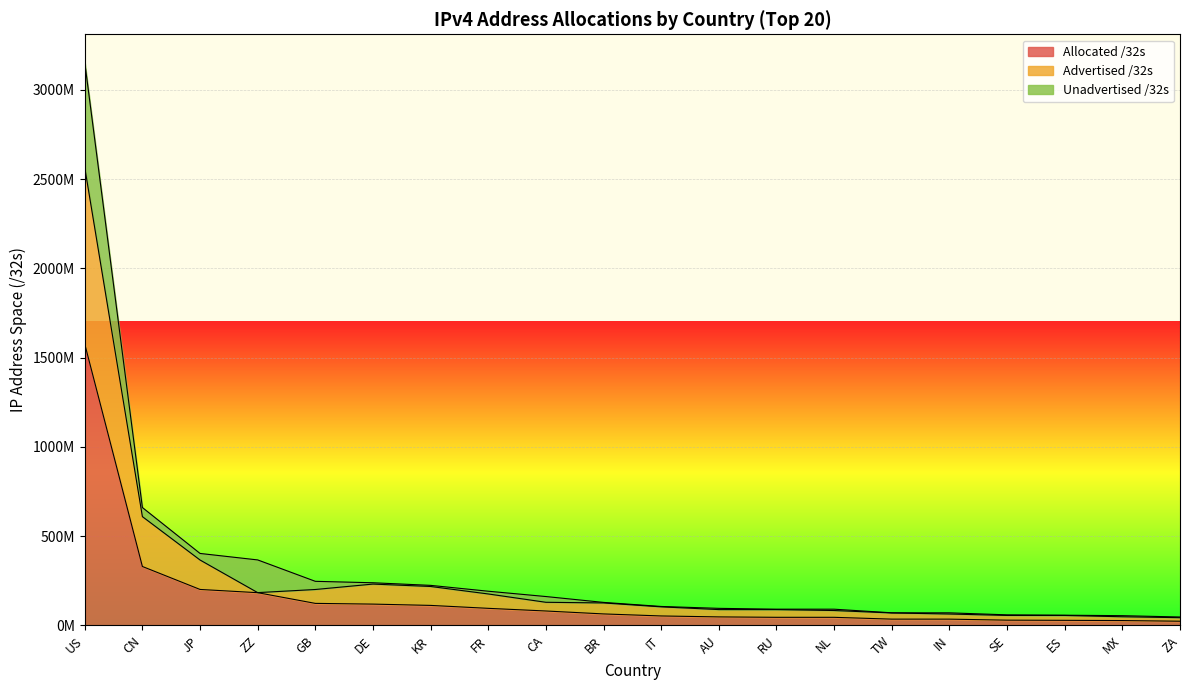

Which category has the lowest value across all series?

ZA